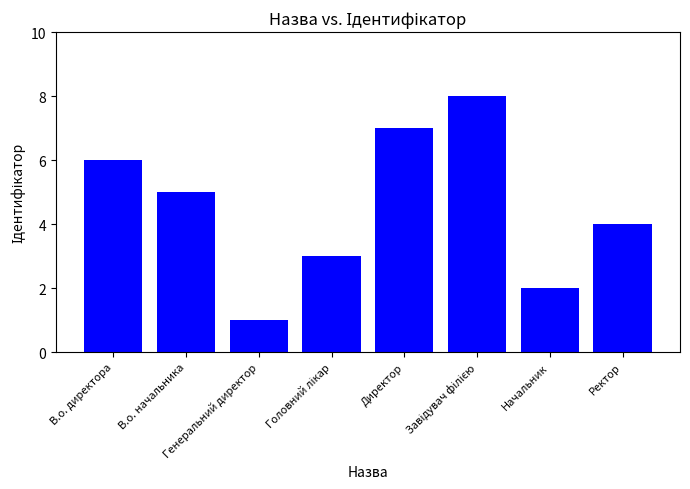

Are the bars horizontal?

No